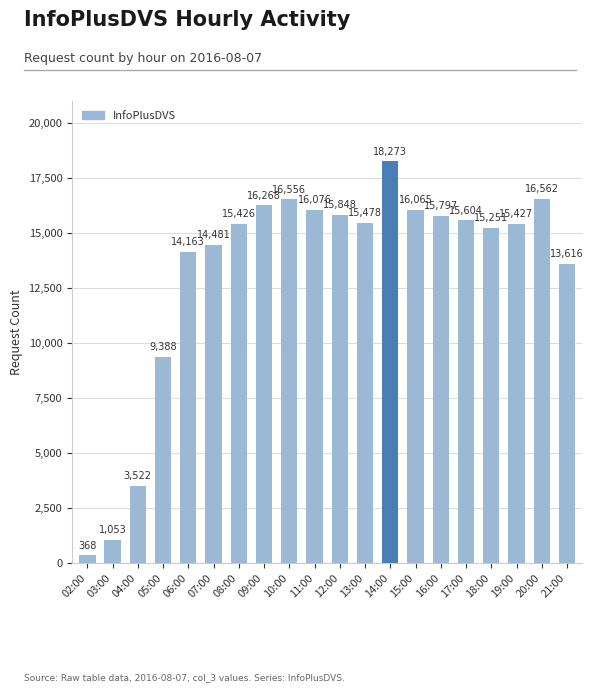

What is the value of the 13th bar from the left?

18273